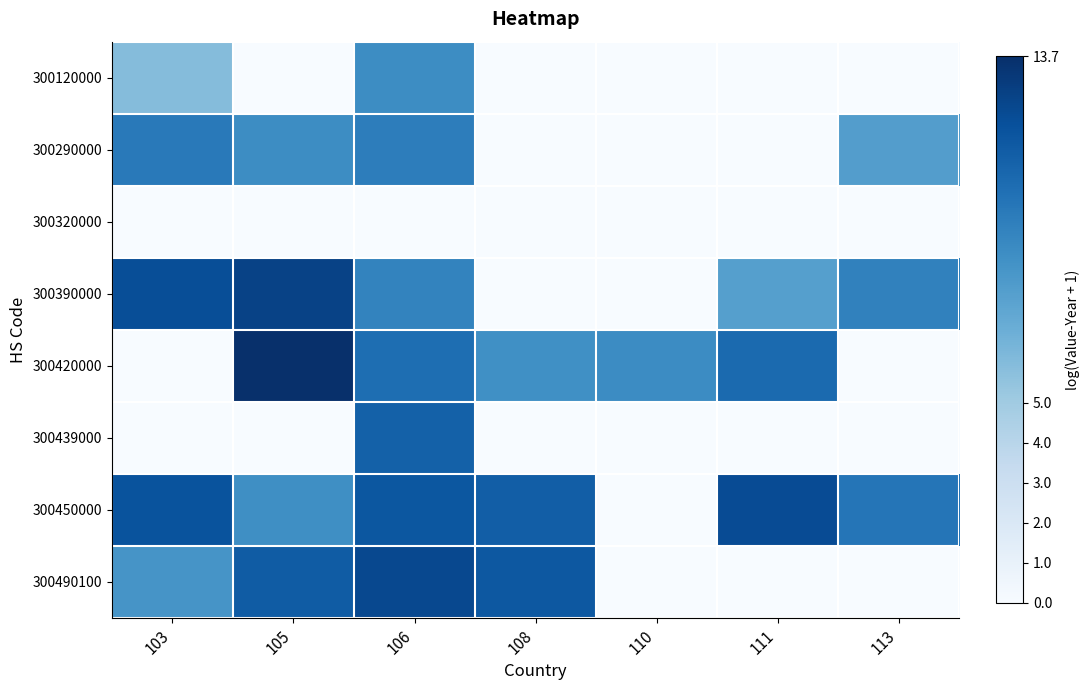

Between 108 and 105, which is larger?

108